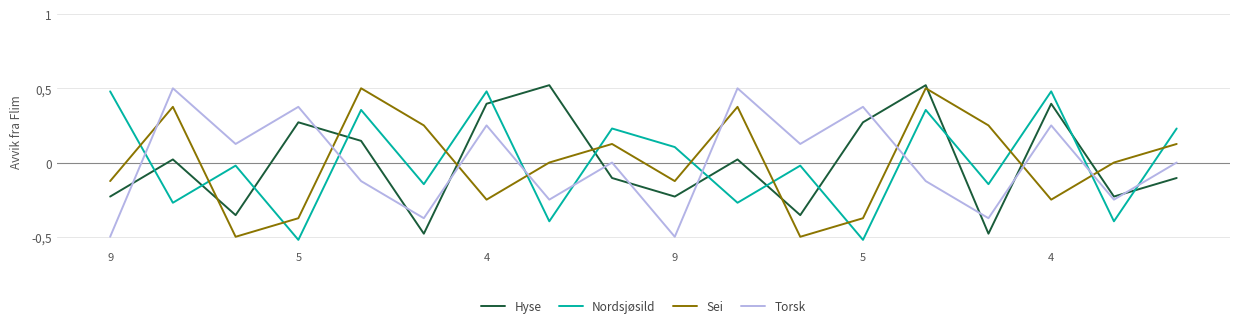

How many Torsk values are between 0 and 1?

10